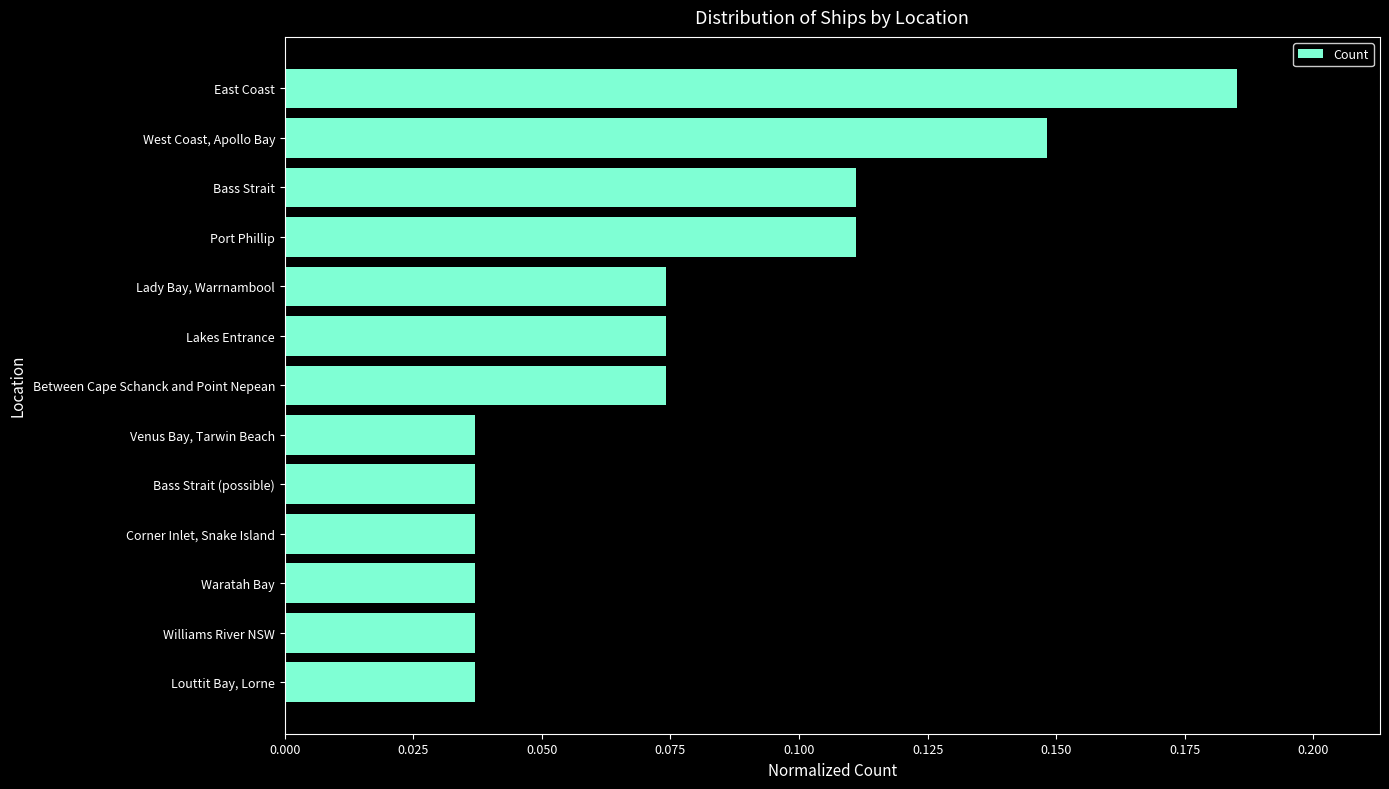

Are the bars horizontal?

Yes